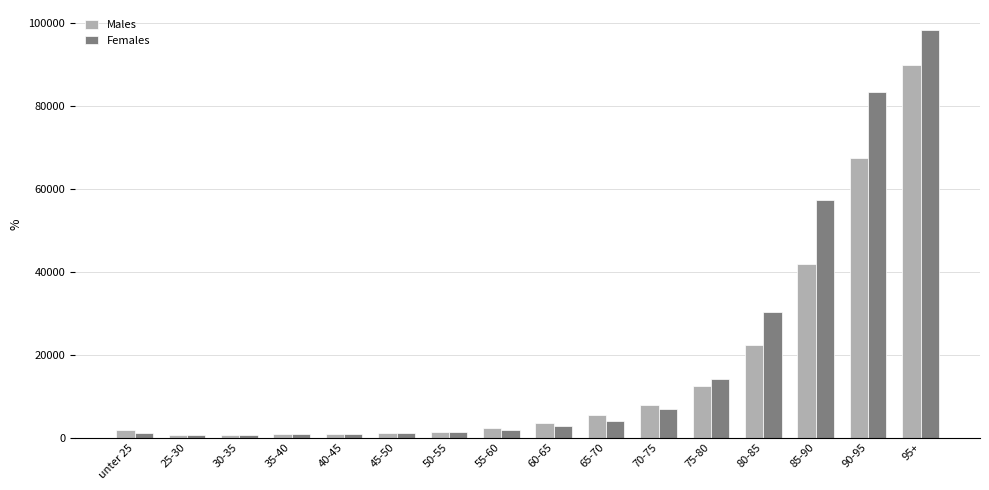

At which category is the sum across all series the highest?

95+